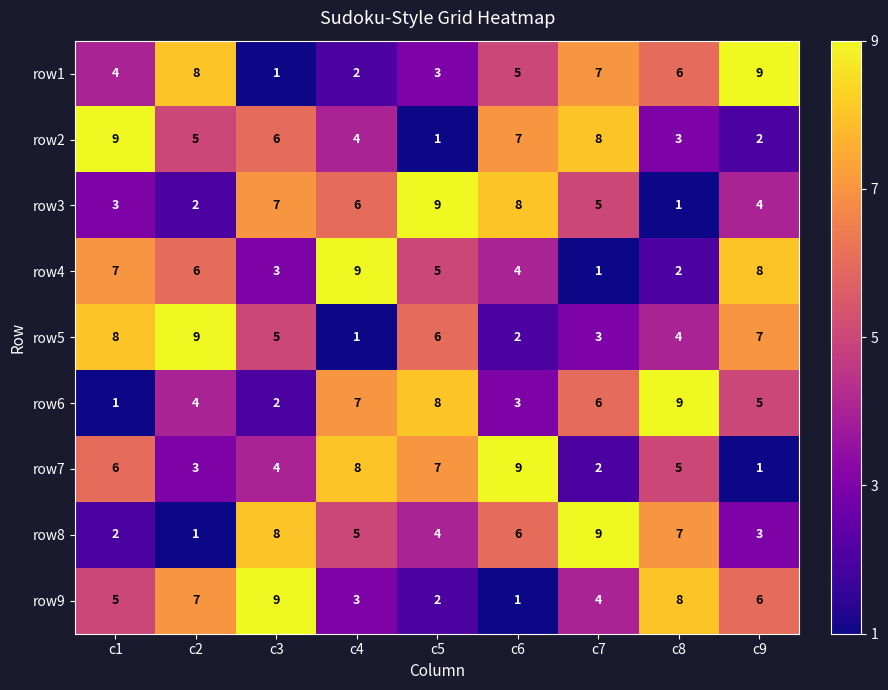

The value of row3 at c7 is 5. True or false?

True